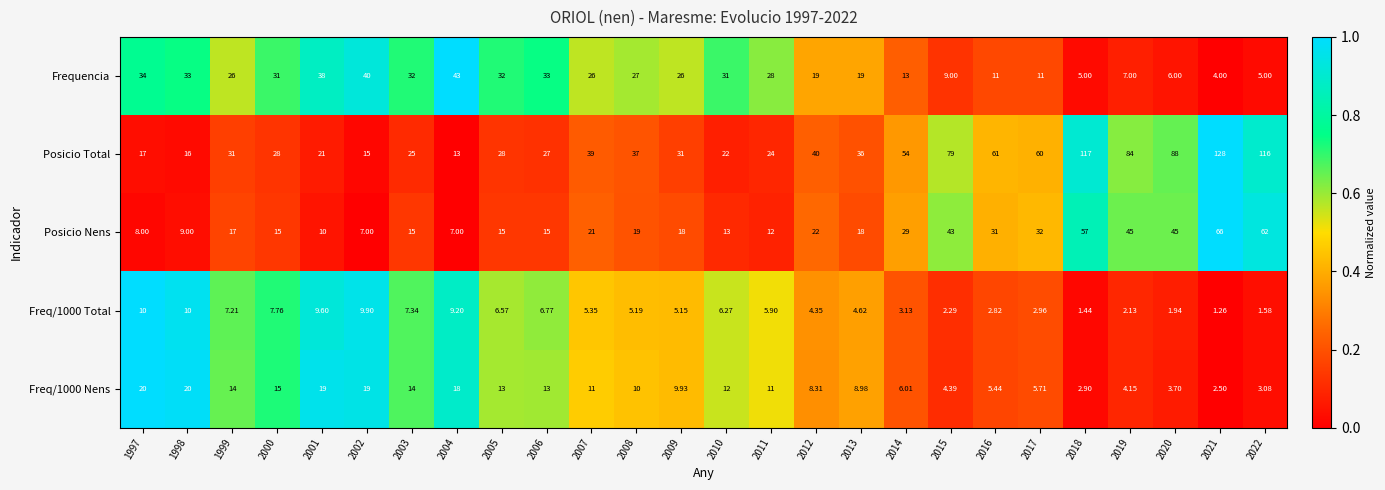

Rank the series by their maximum value, from highest to lowest.

Posicio Total, Posicio Nens, Frequencia, Freq/1000 Nens, Freq/1000 Total